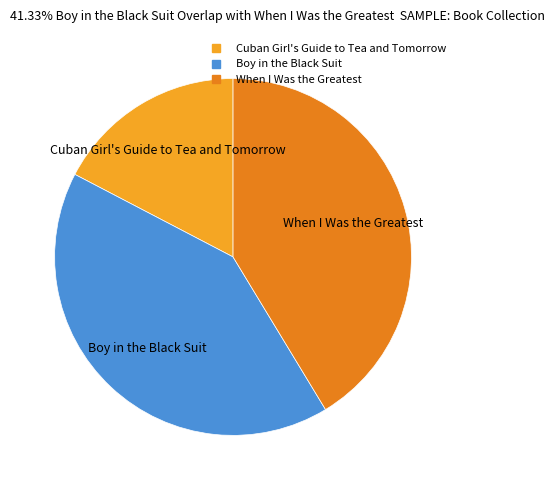

Is it true that Boy in the Black Suit is 29% of the pie?

False